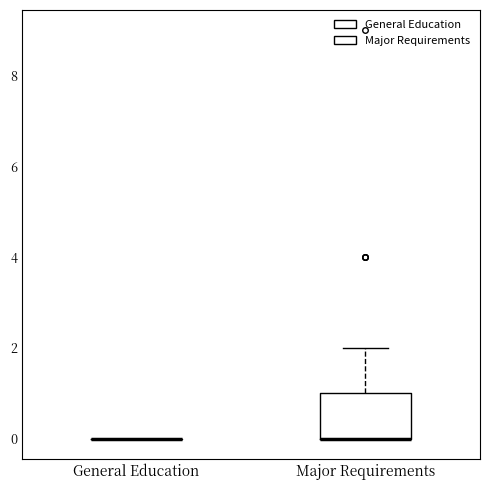

Which box is the tallest, from its lower edge to its upper edge?

Major Requirements